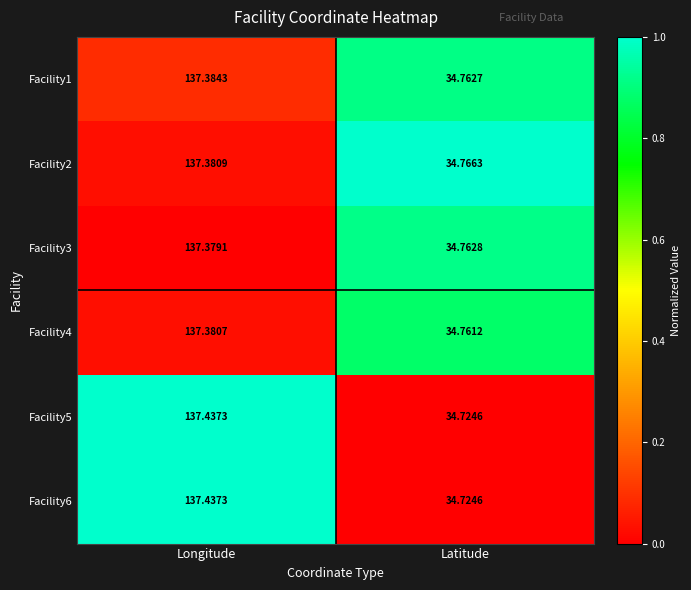

Which label corresponds to the smallest value in the chart?

Latitude